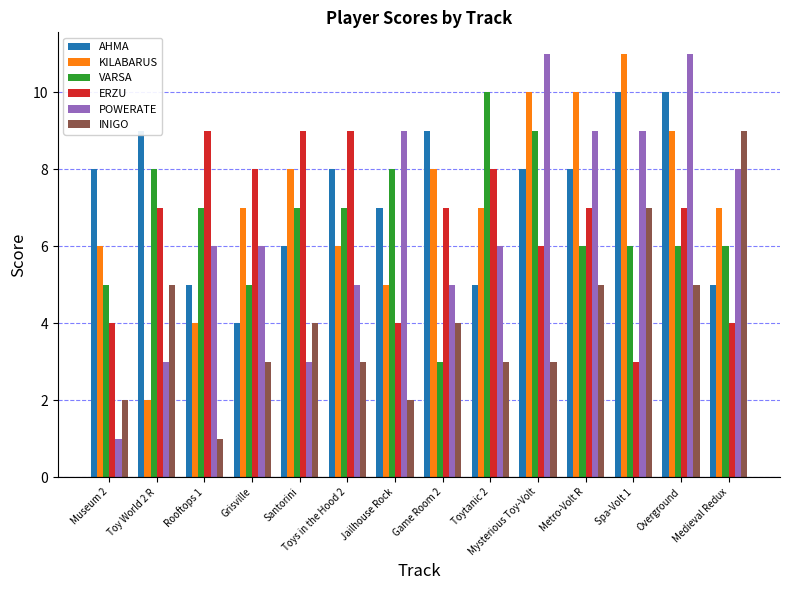

At Spa-Volt 1, list the series in order from smallest to largest.

ERZU, VARSA, INIGO, POWERATE, AHMA, KILABARUS